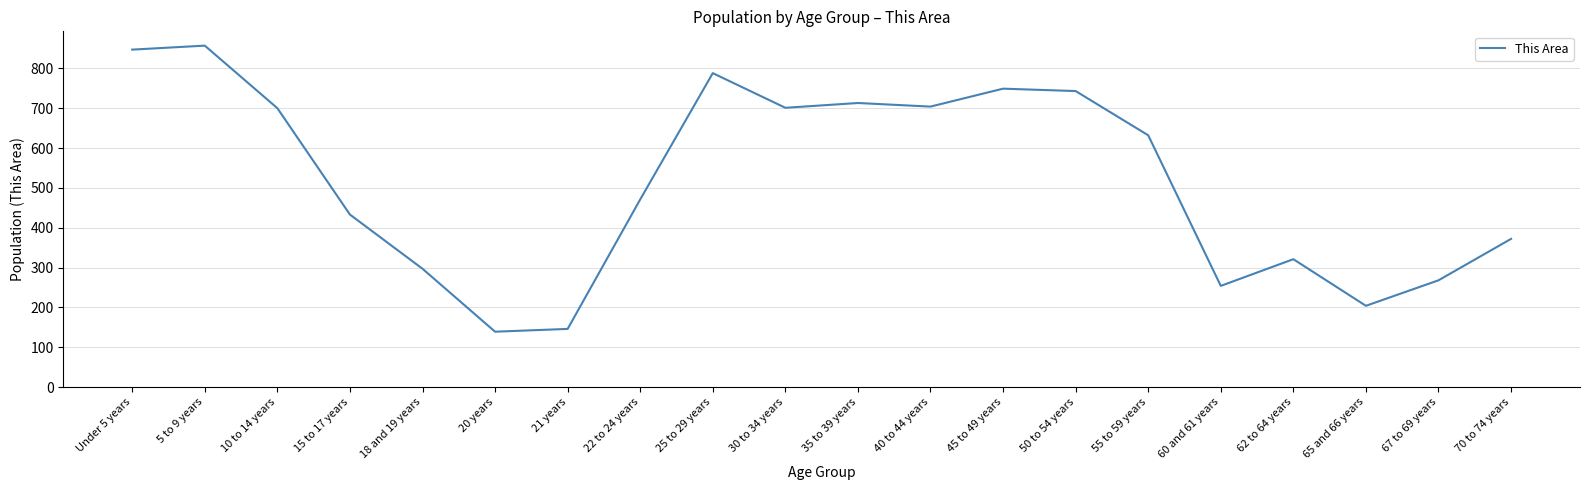

At which label does the data first exceed 632?

Under 5 years